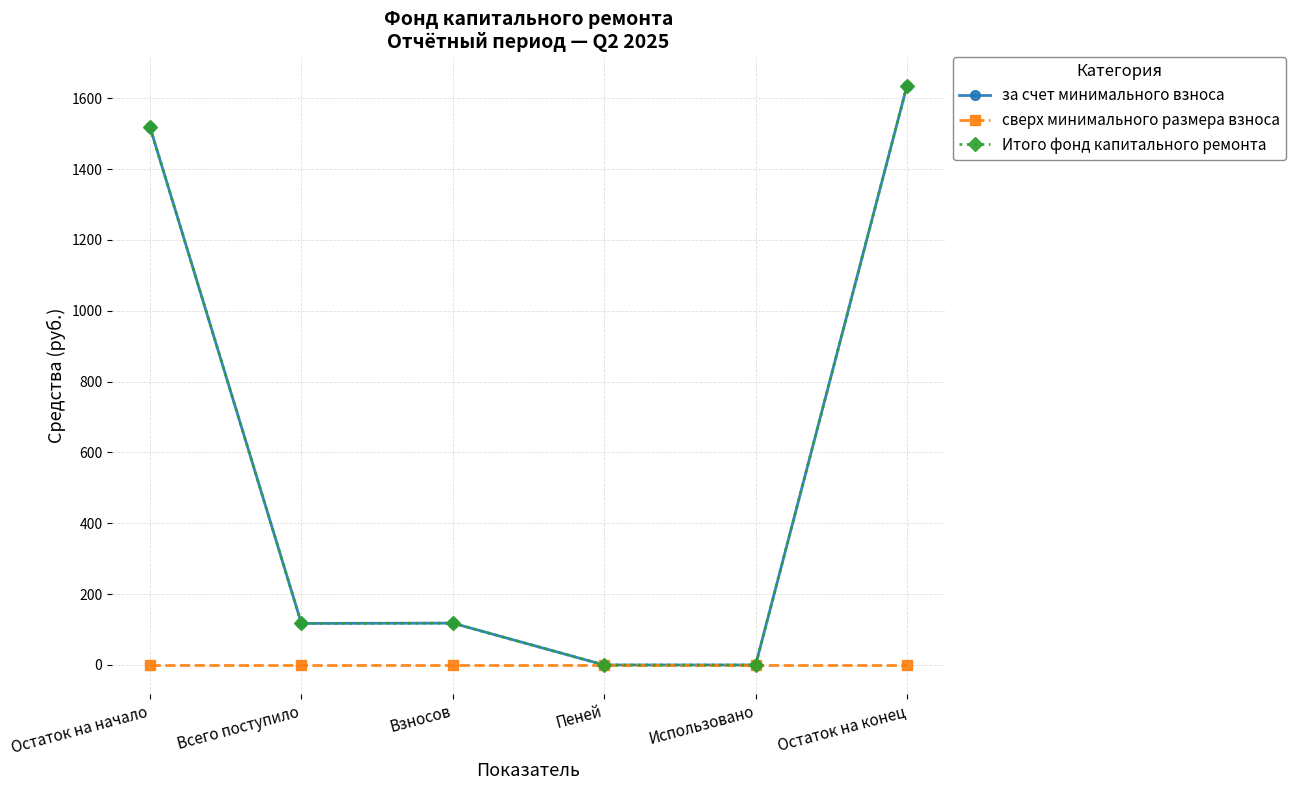

Is this an area chart (filled region under the line)?

No